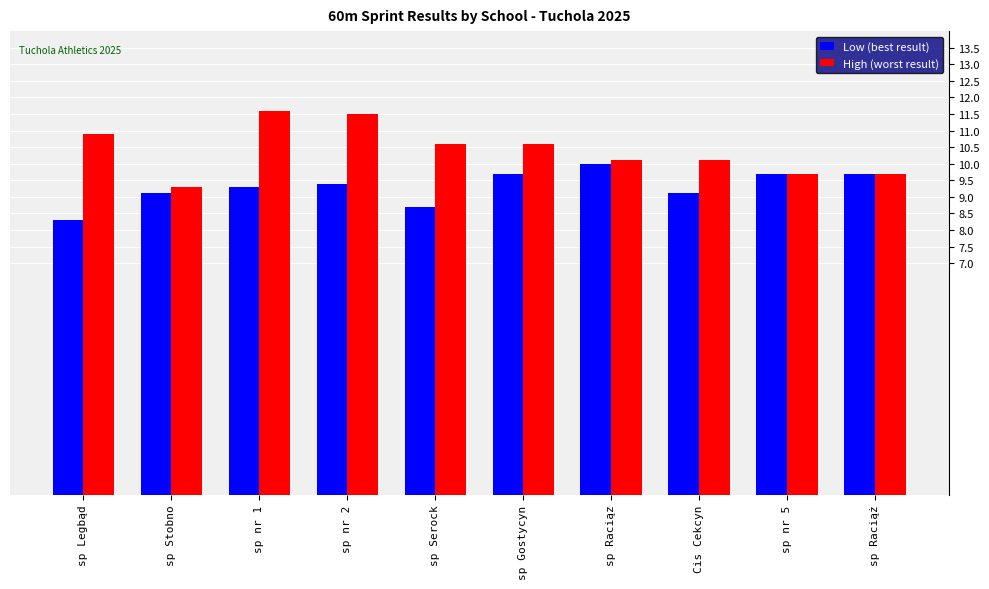

At how many categories does at least one series exceed 9?

10